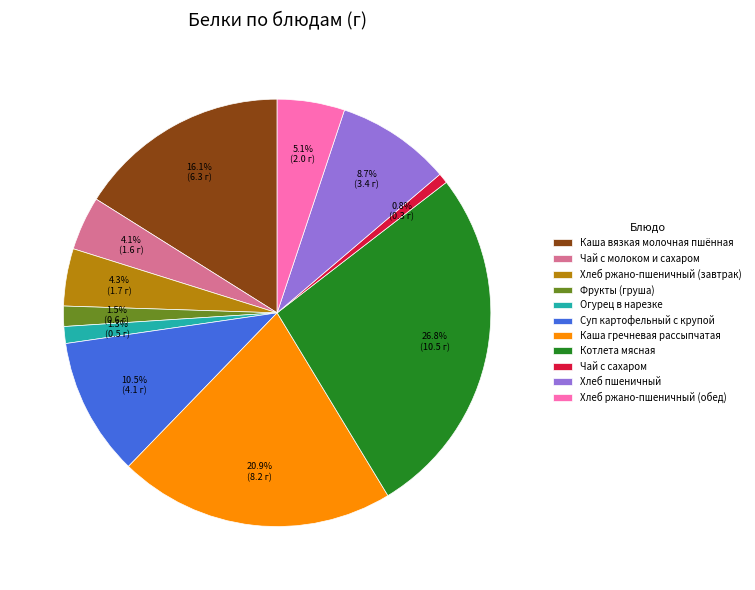

Count the number of slices in the pie.

11